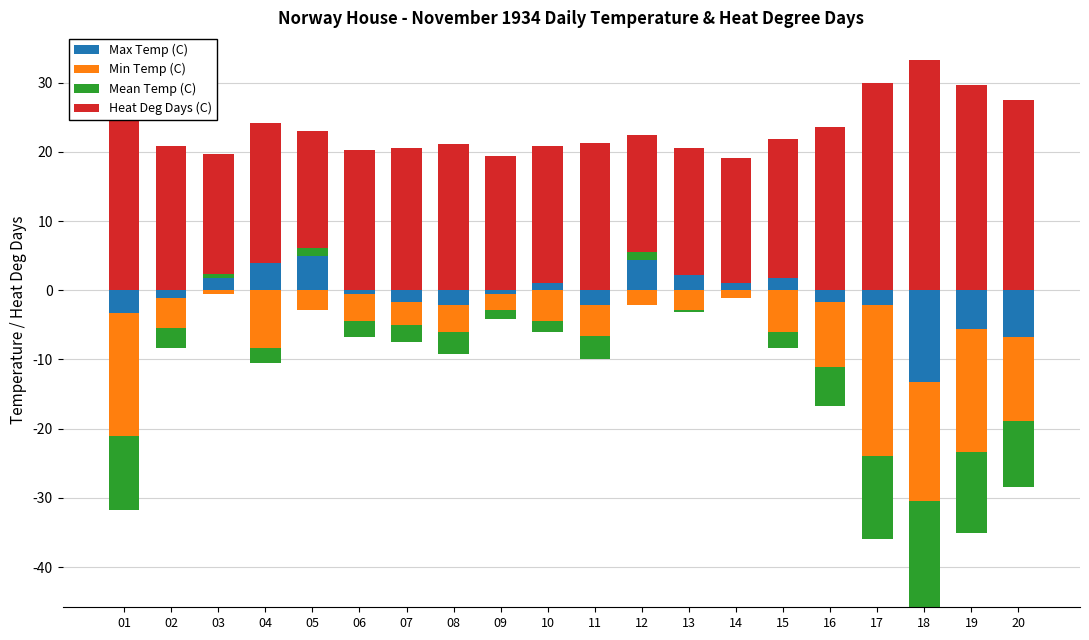

Read the Heat Deg Days (C) value at 01.

28.6